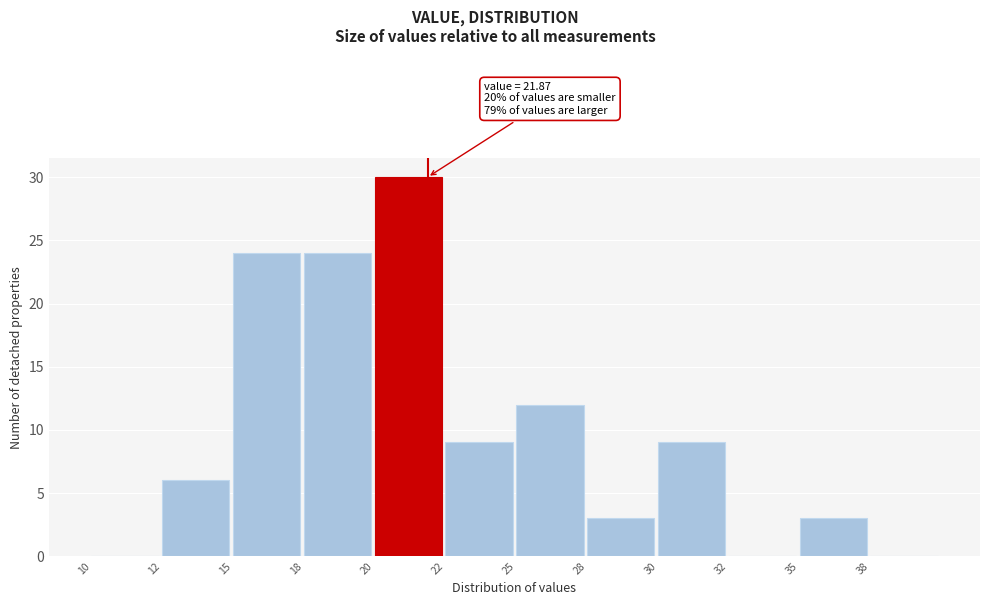

Reading right to left, list all the values displayed in this chart.

38=0	35=3	32=0	30=9	28=3	25=12	22=9	20=30	18=24	15=24	12=6	10=0